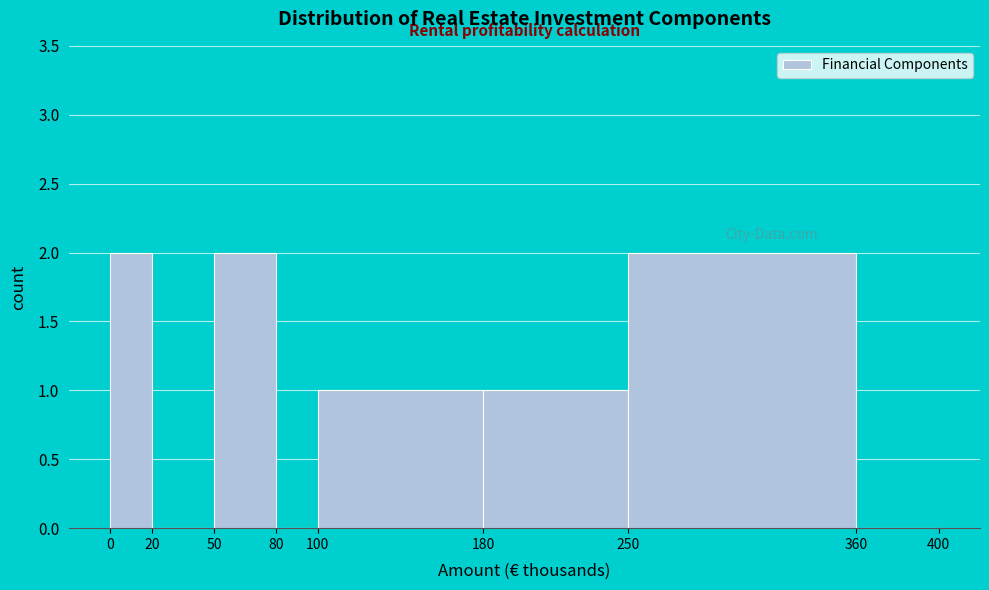

Reading left to right, transcribe this chart: for each bar, give the range it covers on the x-axis and its height. The values are not printed on the chart, so give them approximately, as read against the axis.

0 to 20: 2
20 to 50: 0
50 to 80: 2
80 to 100: 0
100 to 180: 1
180 to 250: 1
250 to 360: 2
360 to 400: 0